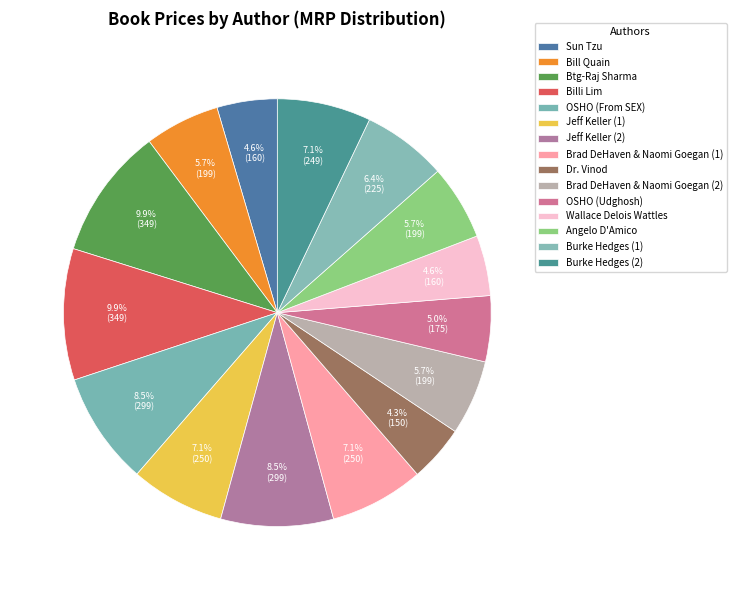

What percentage do Billi Lim and Brad DeHaven & Naomi Goegan (2) together represent?

15.6%